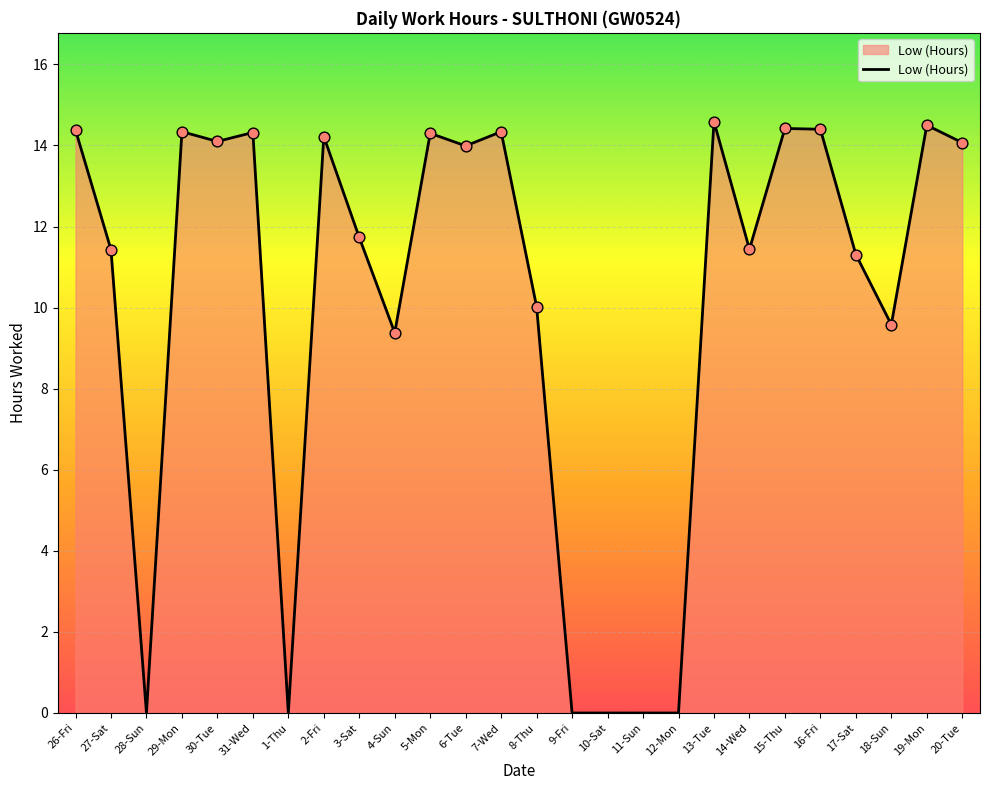

What is the change in value from 7-Wed to 16-Fri?

+0.1